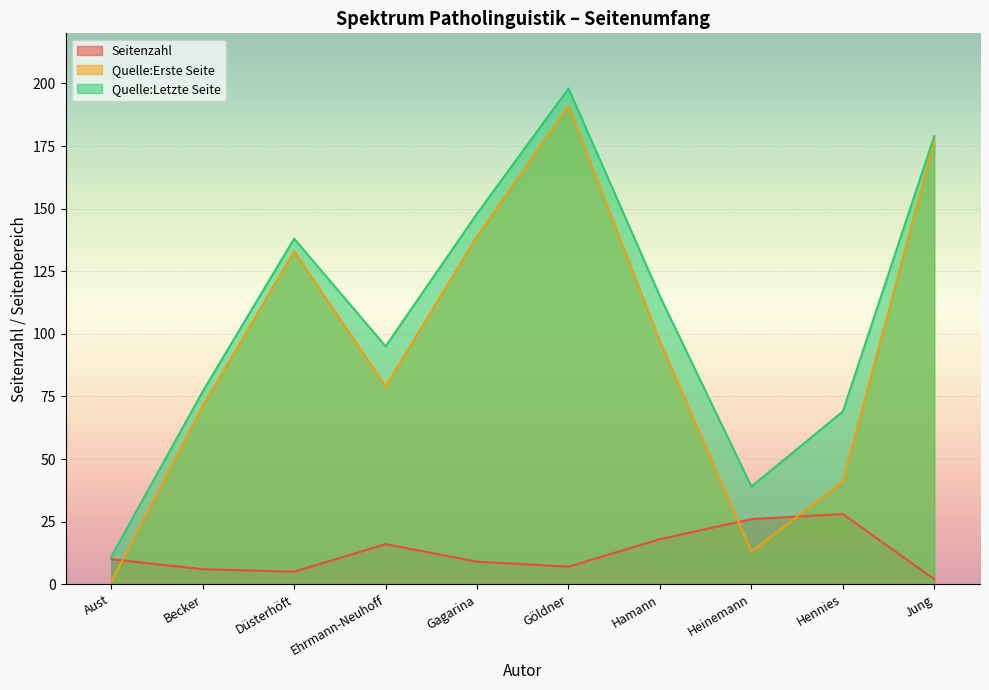

Reading left to right, transcribe all the data shown in this chart.

Seitenzahl: 10	6	5	16	9	7	18	26	28	2
Quelle:Erste Seite: 1	71	133	79	139	191	97	13	41	177
Quelle:Letzte Seite: 11	77	138	95	148	198	115	39	69	179